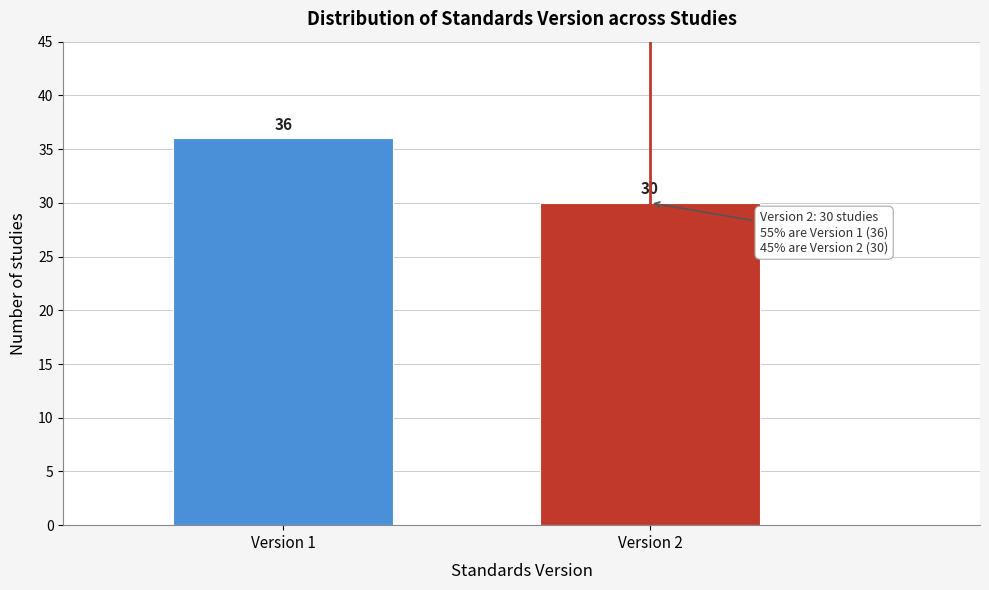

Reading right to left, extract all data points from this chart.

Version 2=30	Version 1=36